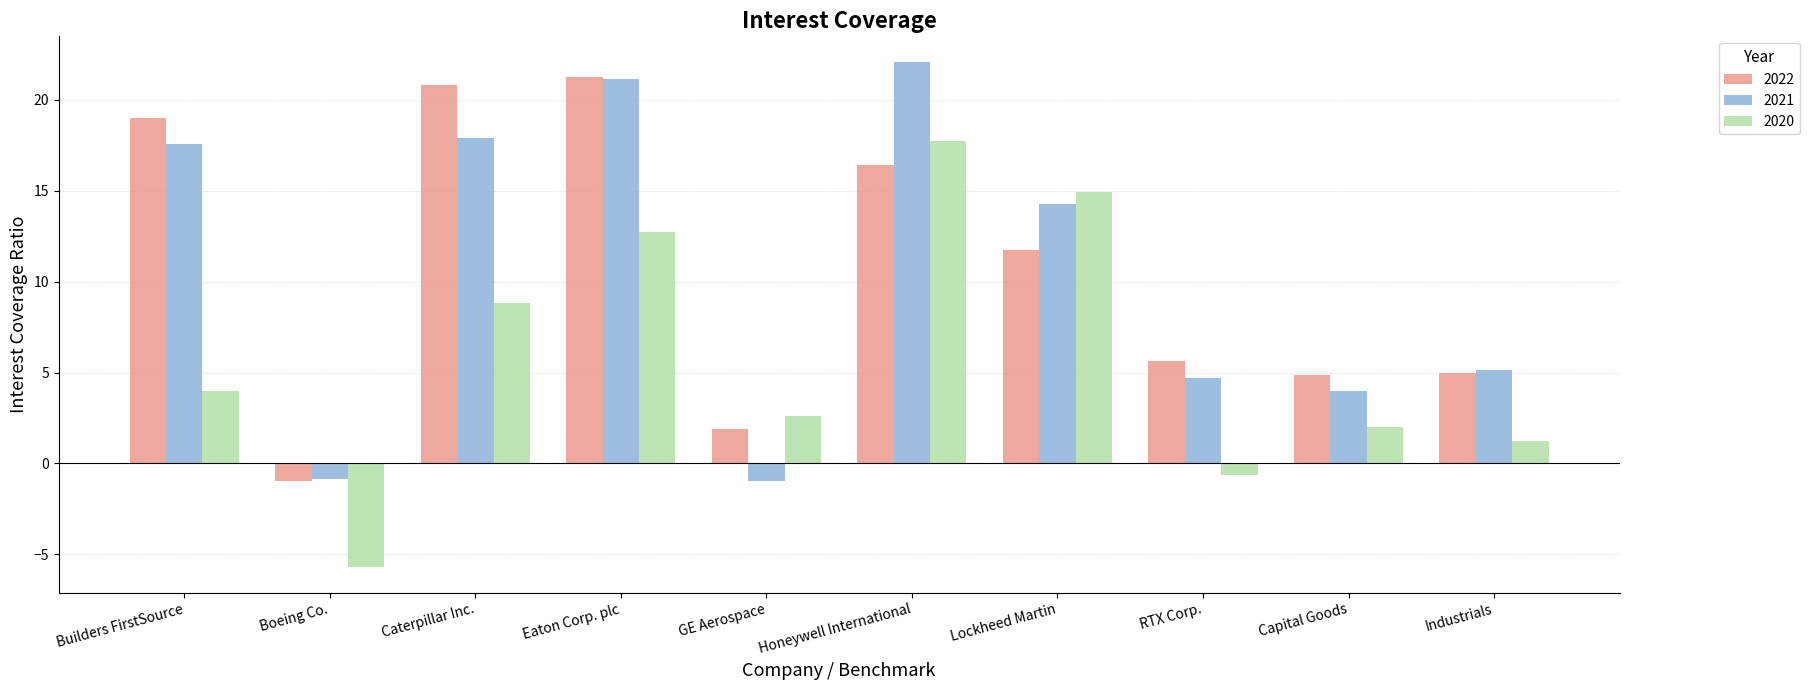

What is the difference between the 2021 values at Builders FirstSource and GE Aerospace?

18.5